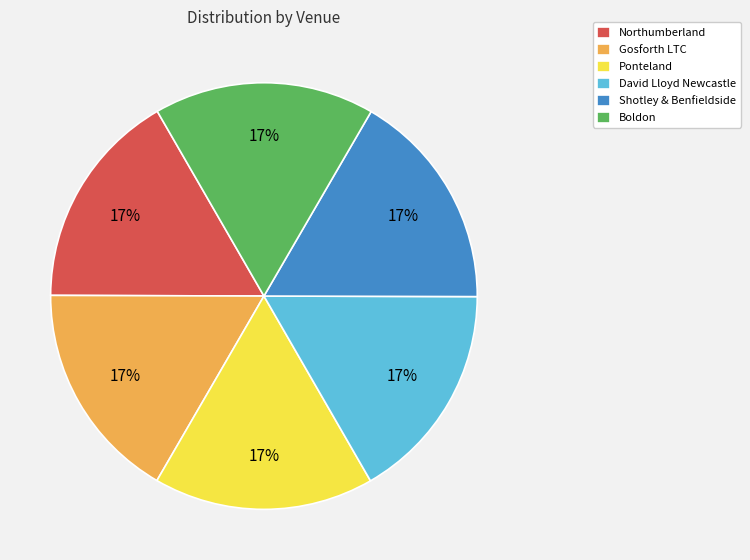

Is there any slice that represents more than half of the pie?

No